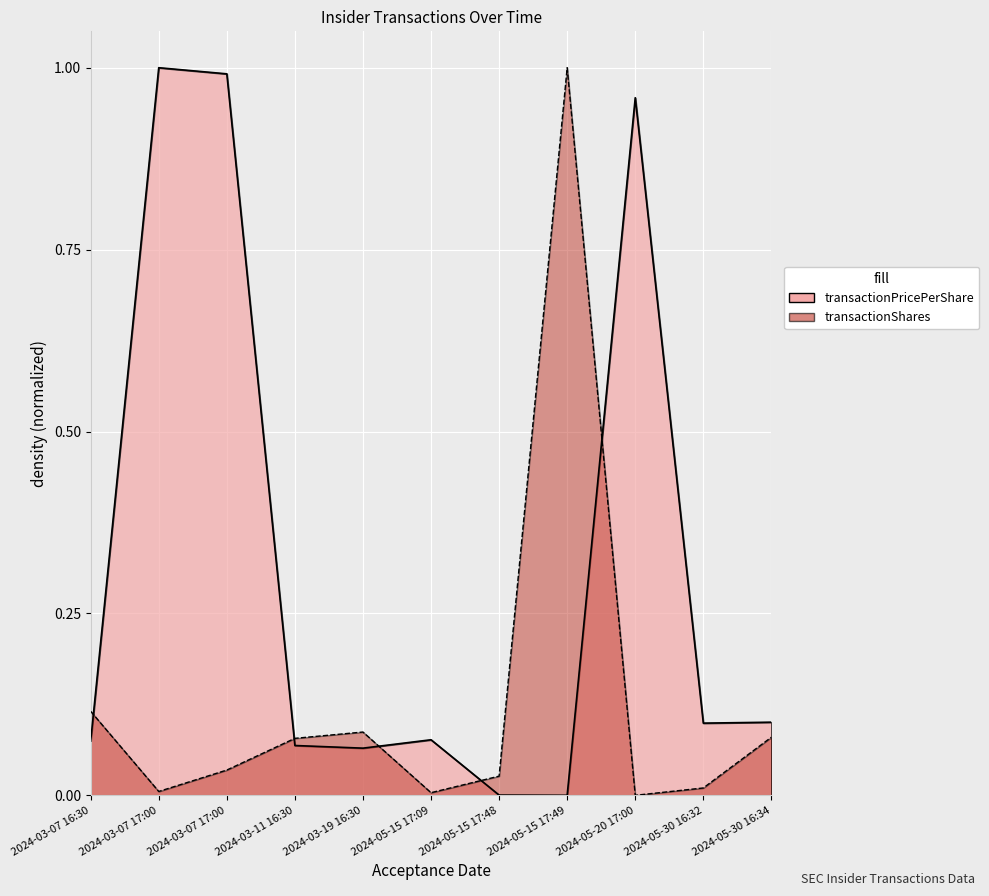

How many lines are shown in the chart?

2